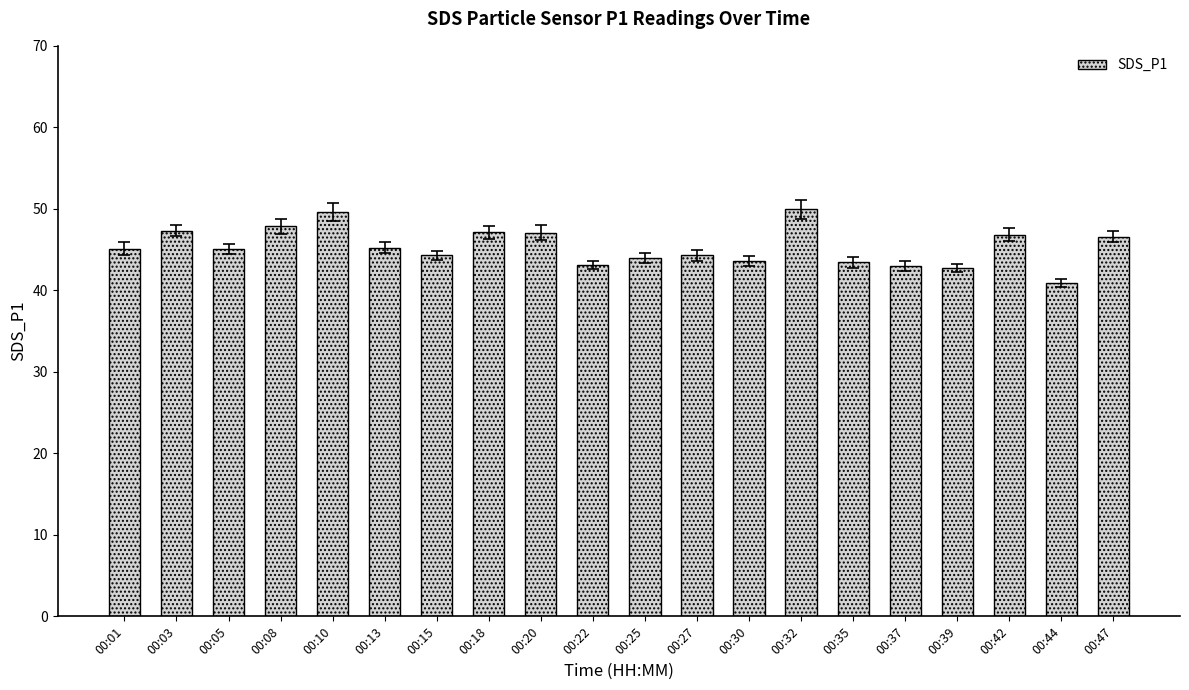

What is the value of the 19th bar from the left?

40.9